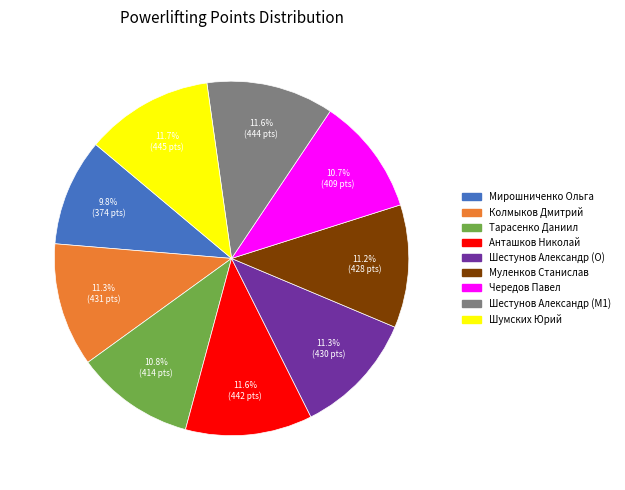

The Мирошниченко Ольга slice represents 10% of the pie. True or false?

True